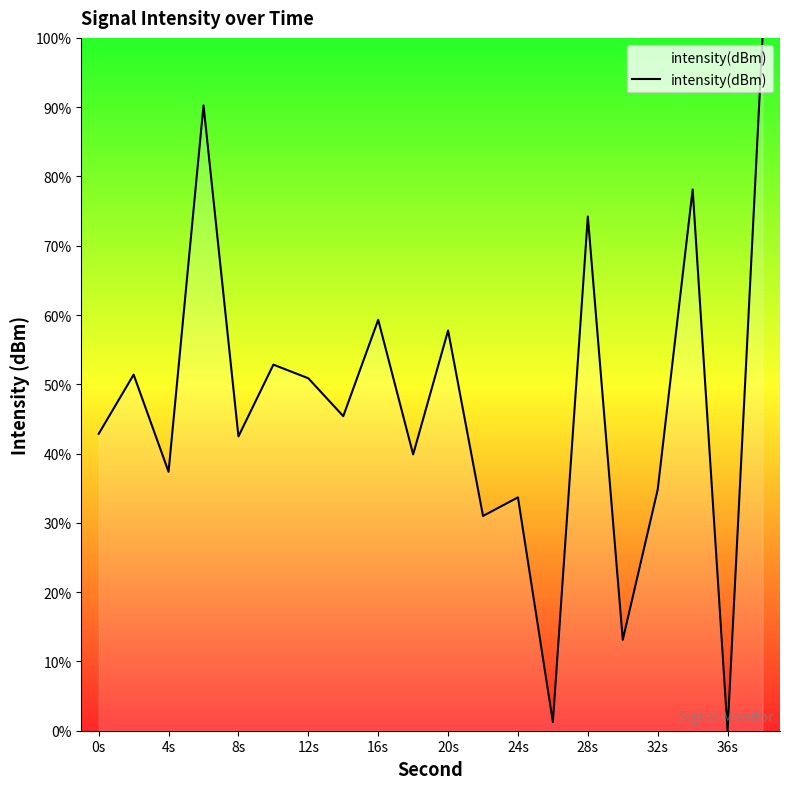

What is the maximum value shown in the chart?

100.0